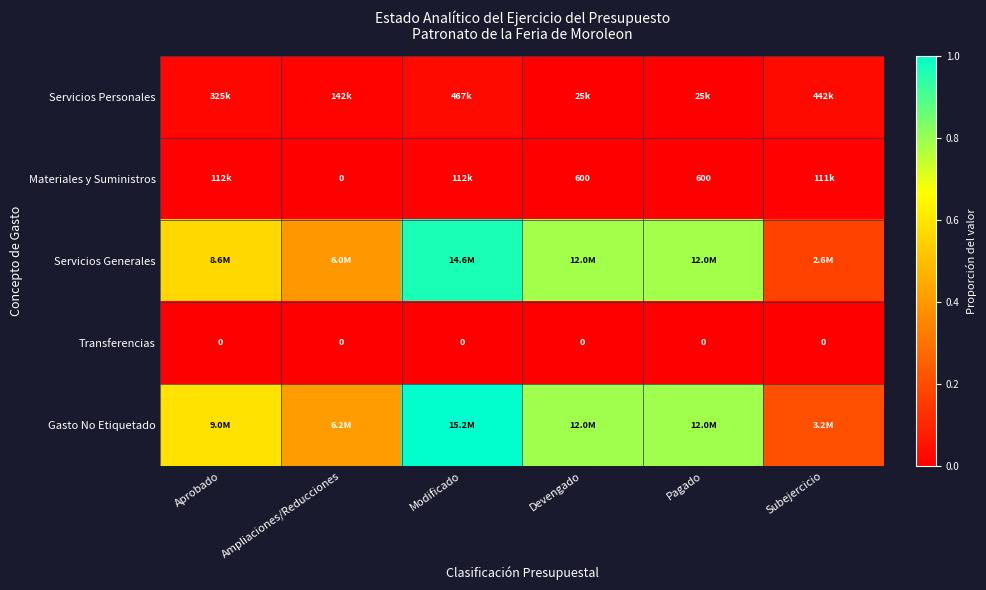

At which category is the sum across all series the highest?

Modificado